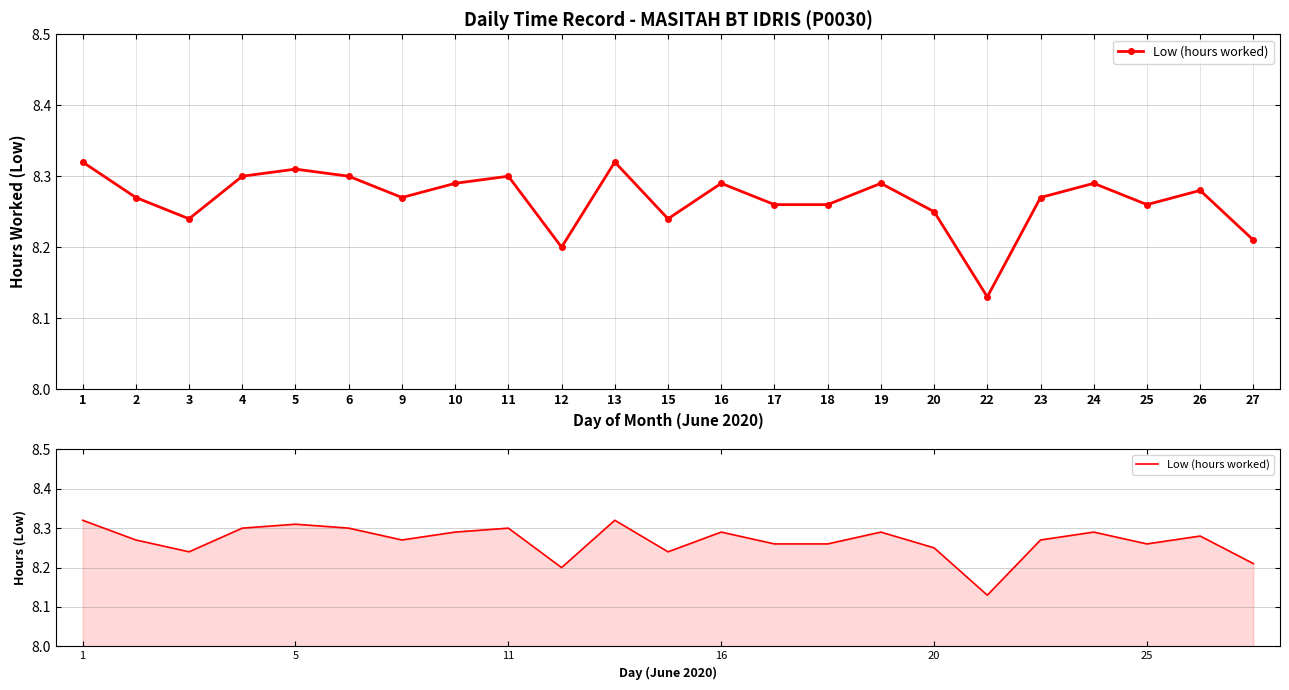

Is it true that the value at 10 is 8.3?

True